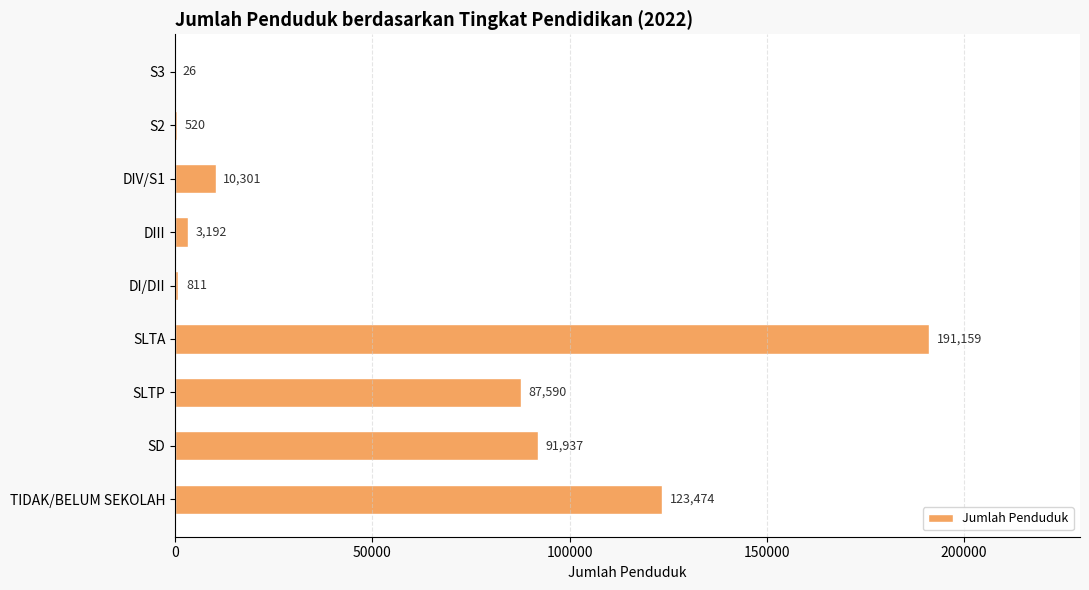

At which category does the chart reach its peak across all series?

SLTA